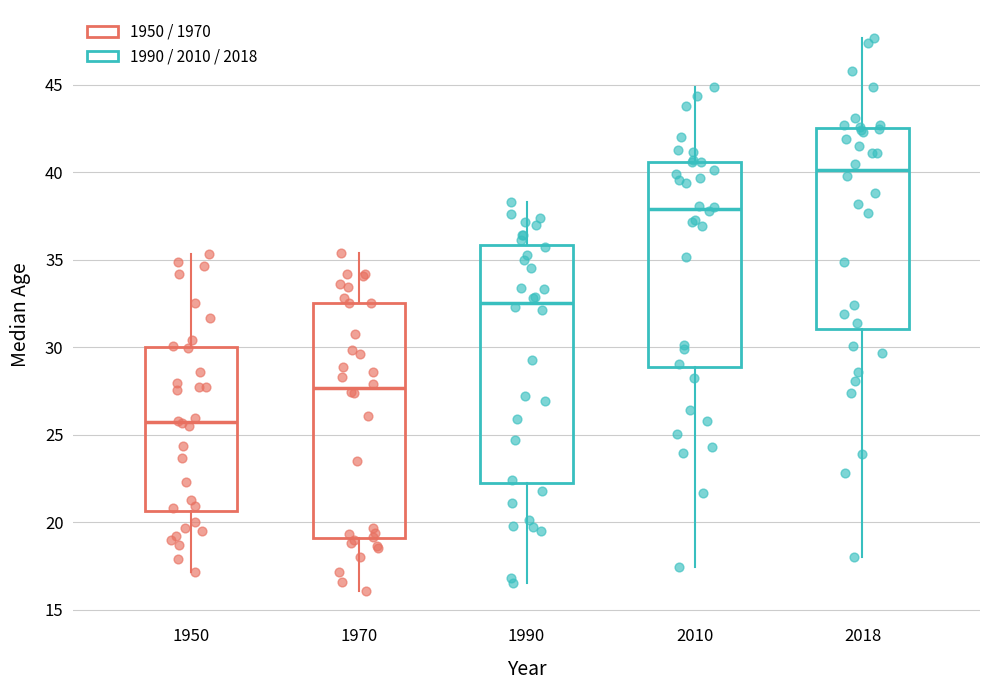

Where is the upper edge of the box at x = 1970 on the y-axis? The values are not printed on the chart, so give them approximately, as read against the axis.

32.5